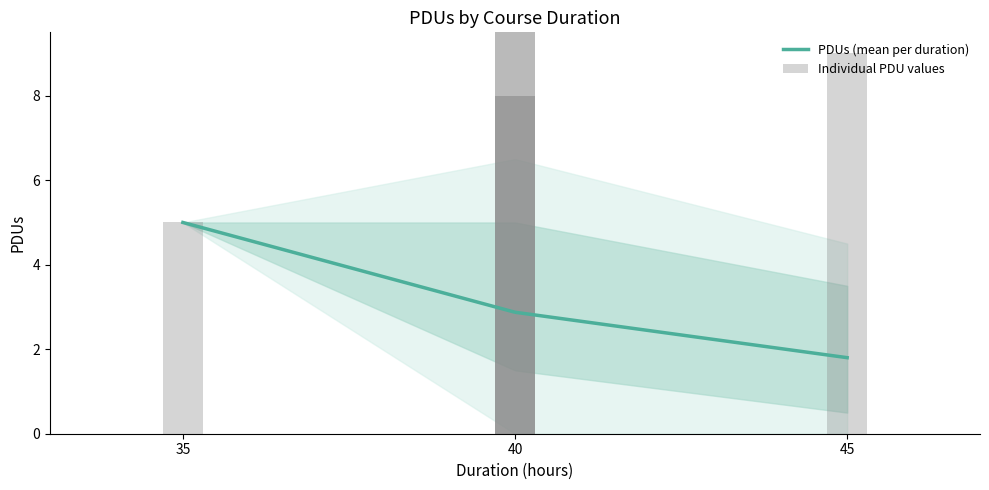

What is the minimum value for PDUs (mean per duration)?

1.8